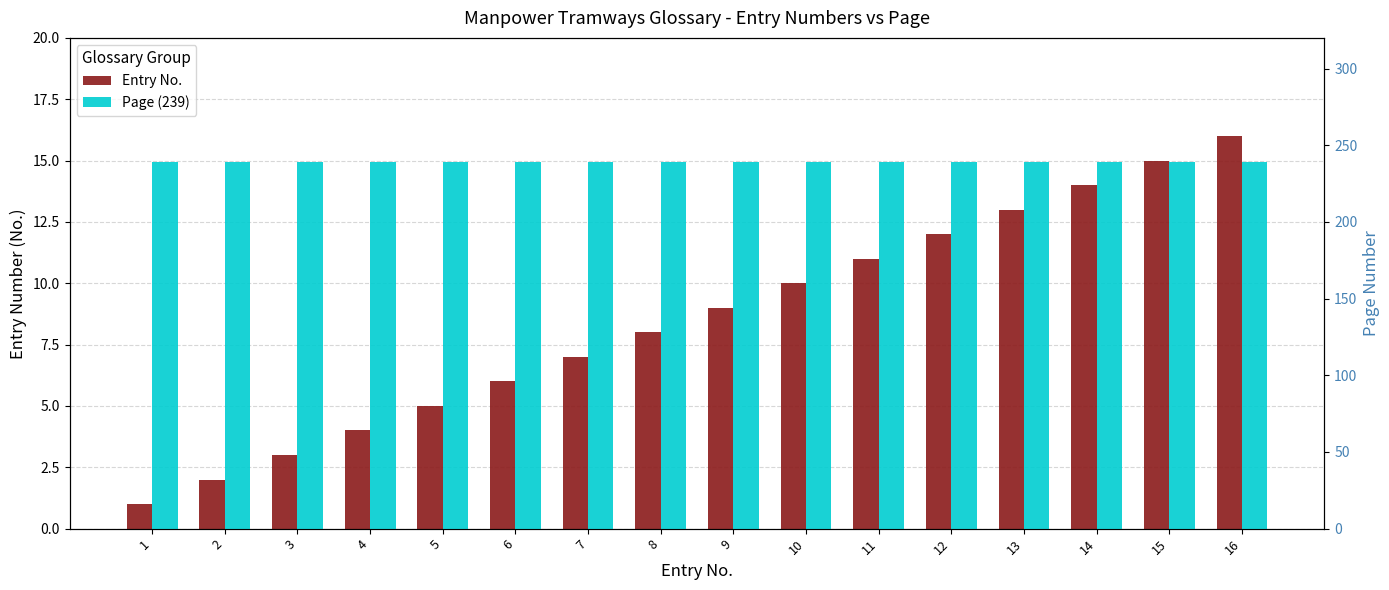

What is the total value across all series at 1?

240